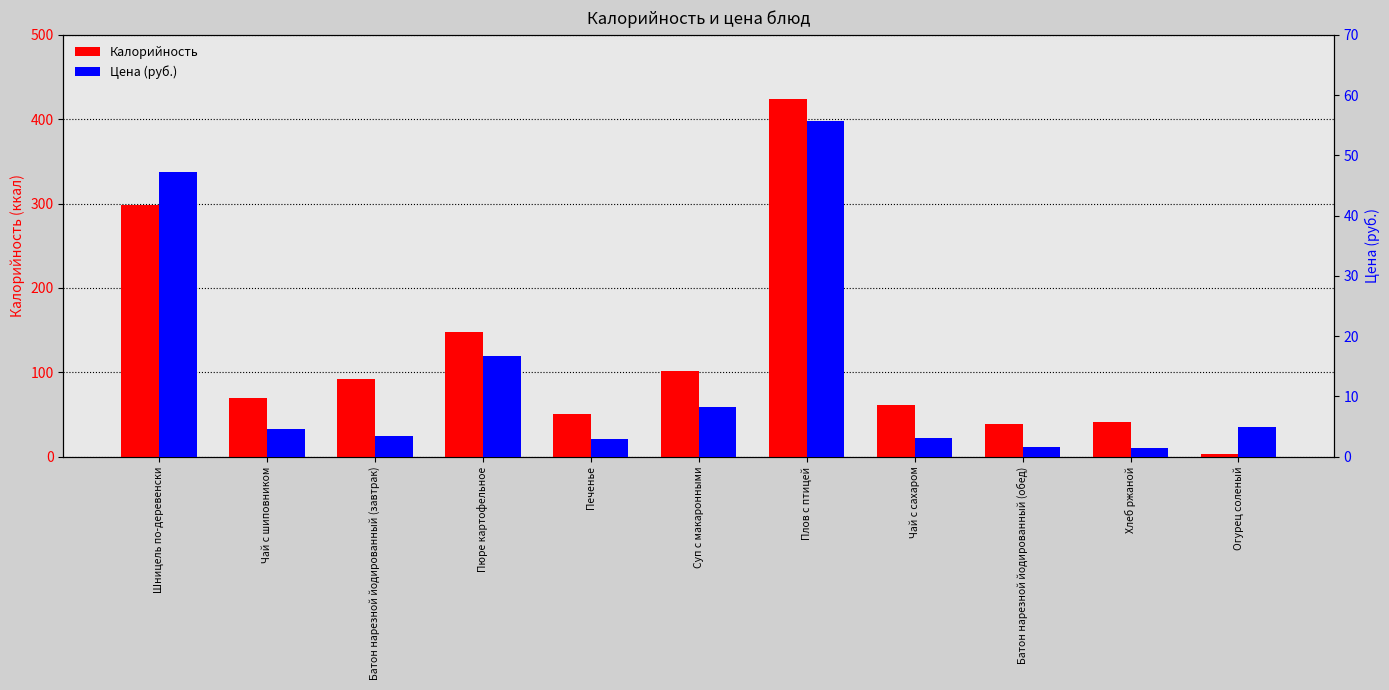

What is the label of the 8th bar from the right?

Пюре картофельное